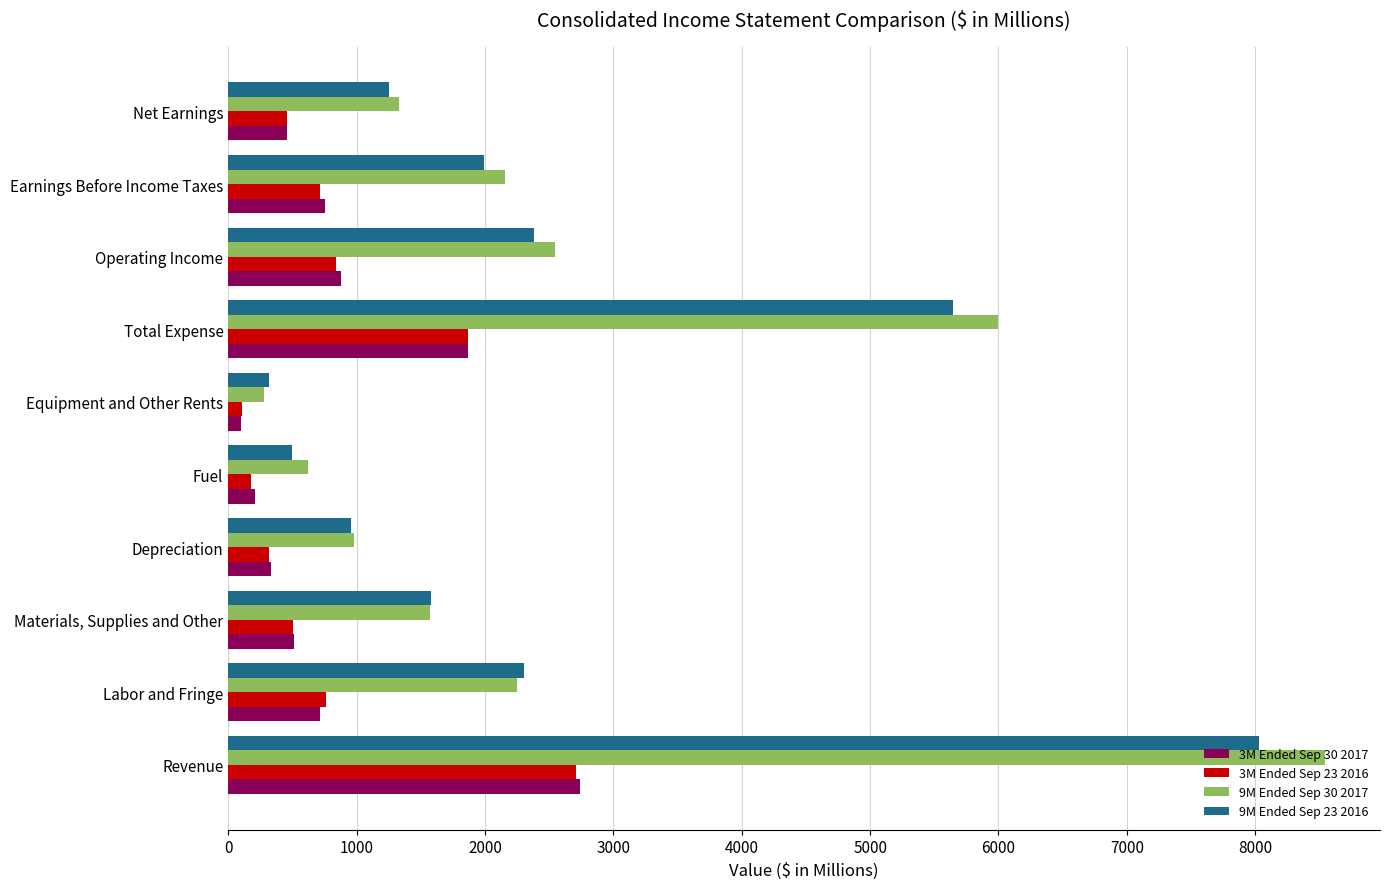

Which series has the largest total across all categories?

9M Ended Sep 30 2017